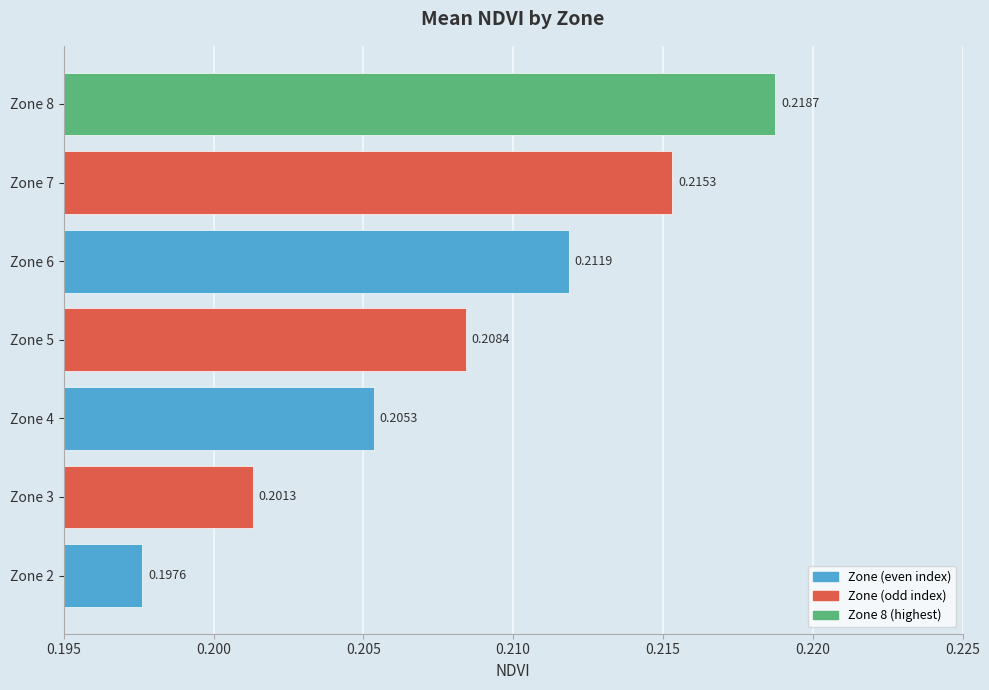

List the labels in order of value, largest first.

Zone 8, Zone 7, Zone 6, Zone 5, Zone 4, Zone 3, Zone 2